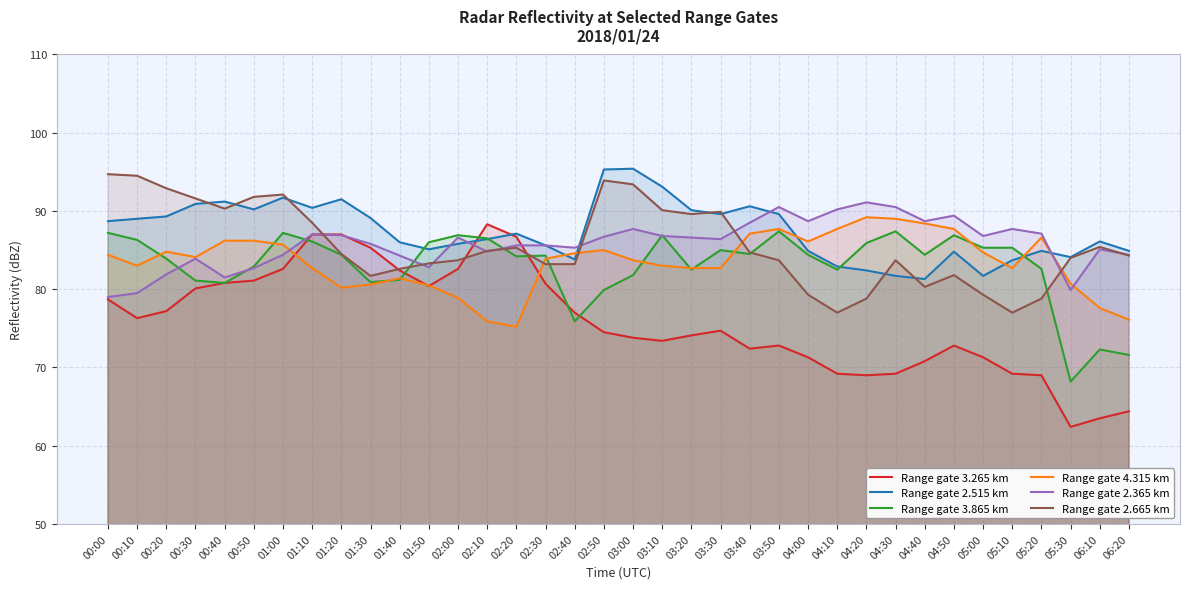

Which series changed the most between 04:10 and 04:20?

Range gate 3.865 km